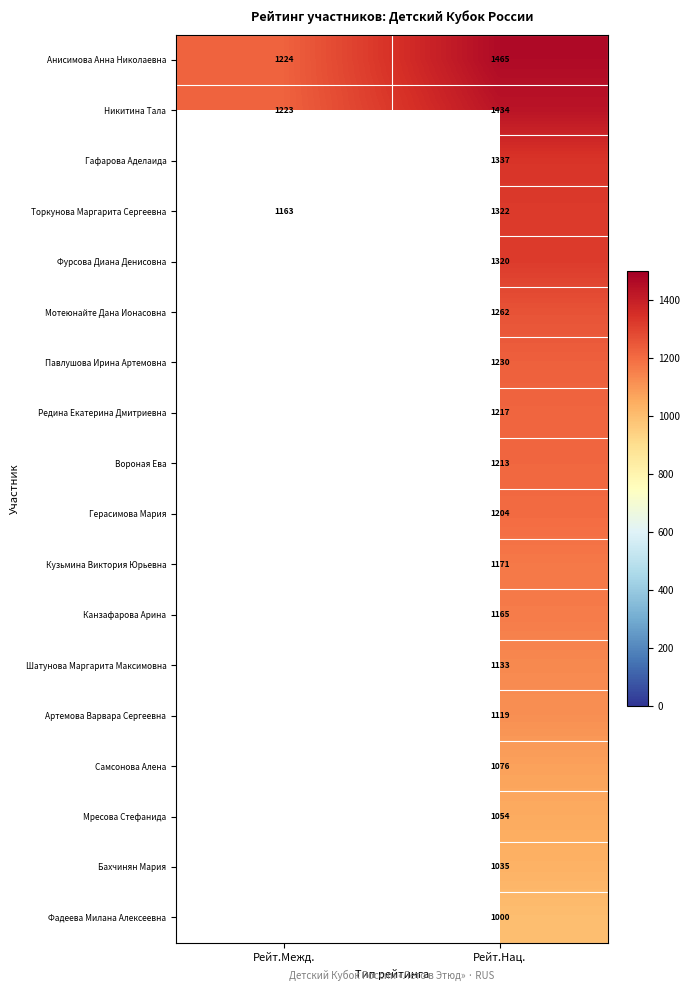

Between Рейт.Нац. and Рейт.Межд., which is larger?

Рейт.Нац.